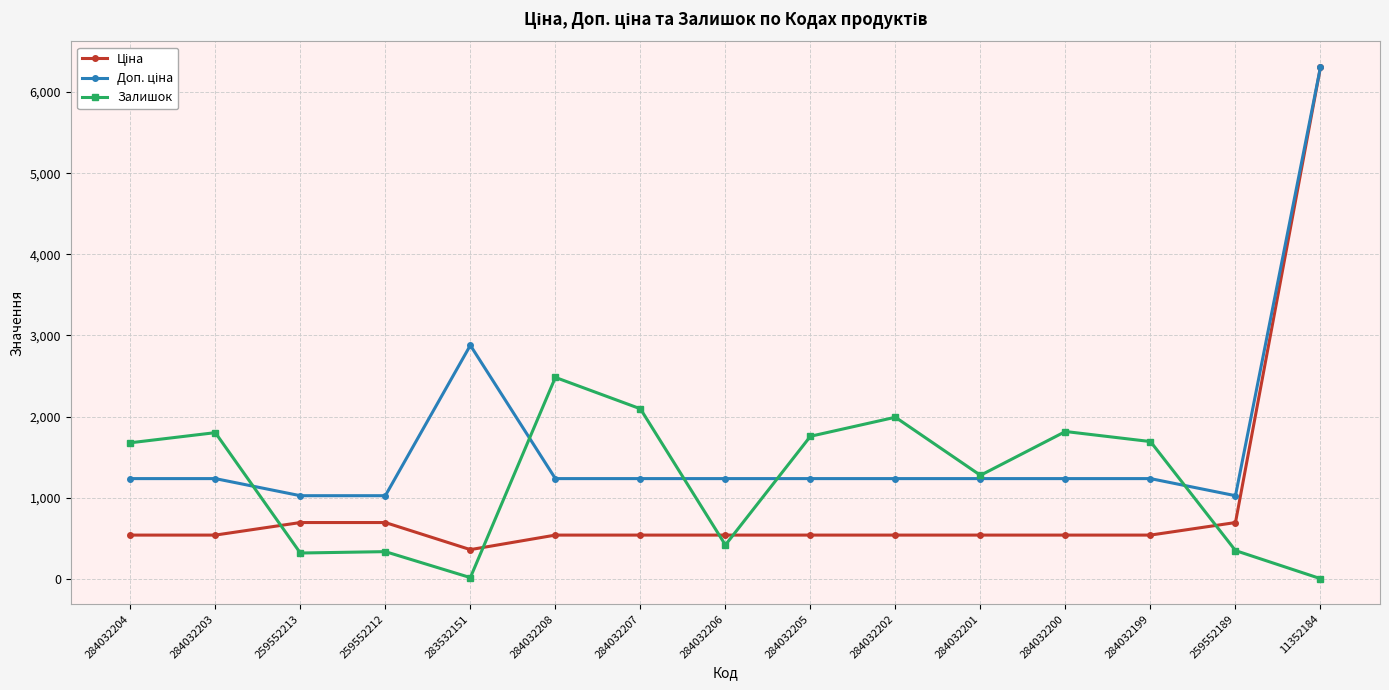

What is the maximum value shown in the chart?

6308.8